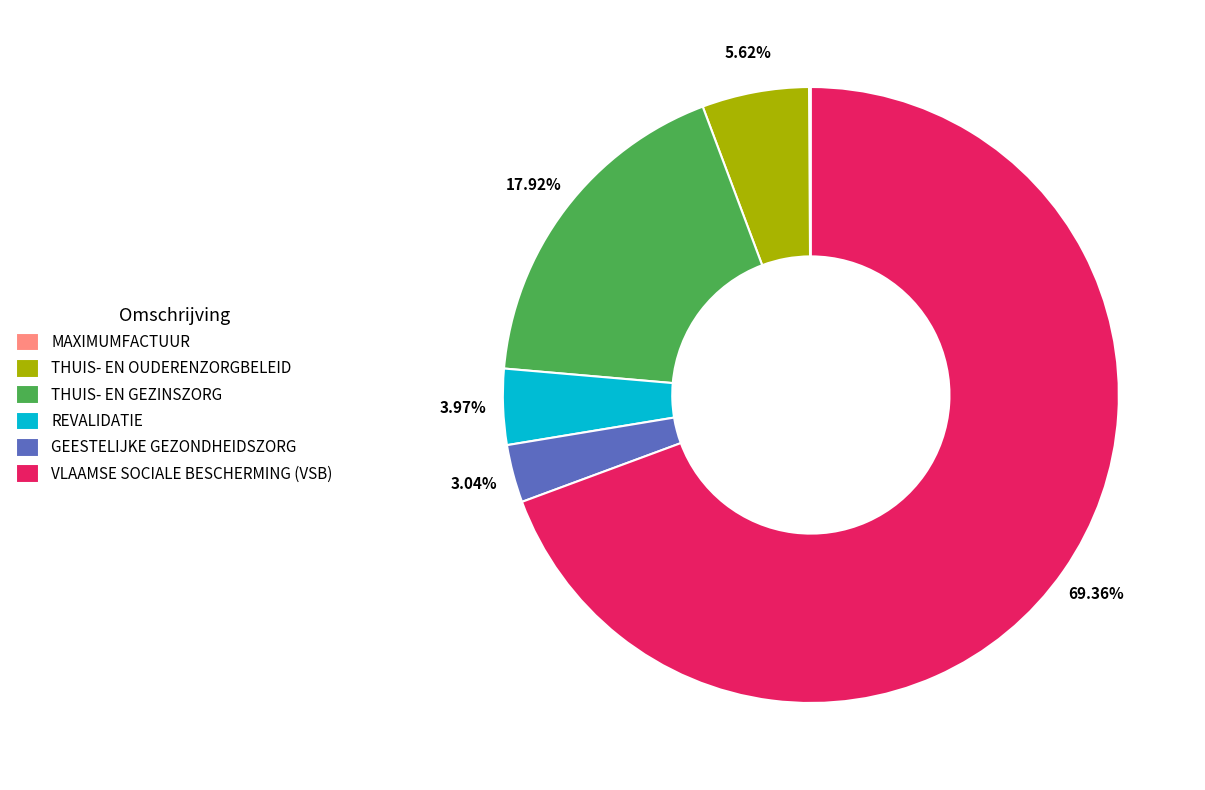

Is there any slice that represents more than half of the pie?

Yes